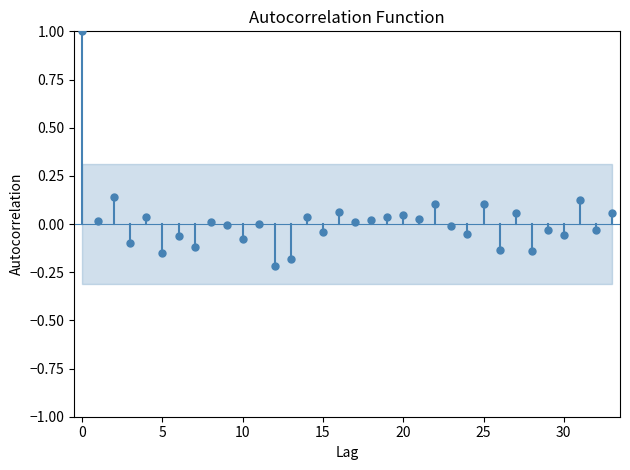

What is the range of Y values (max minus min)?

1.2